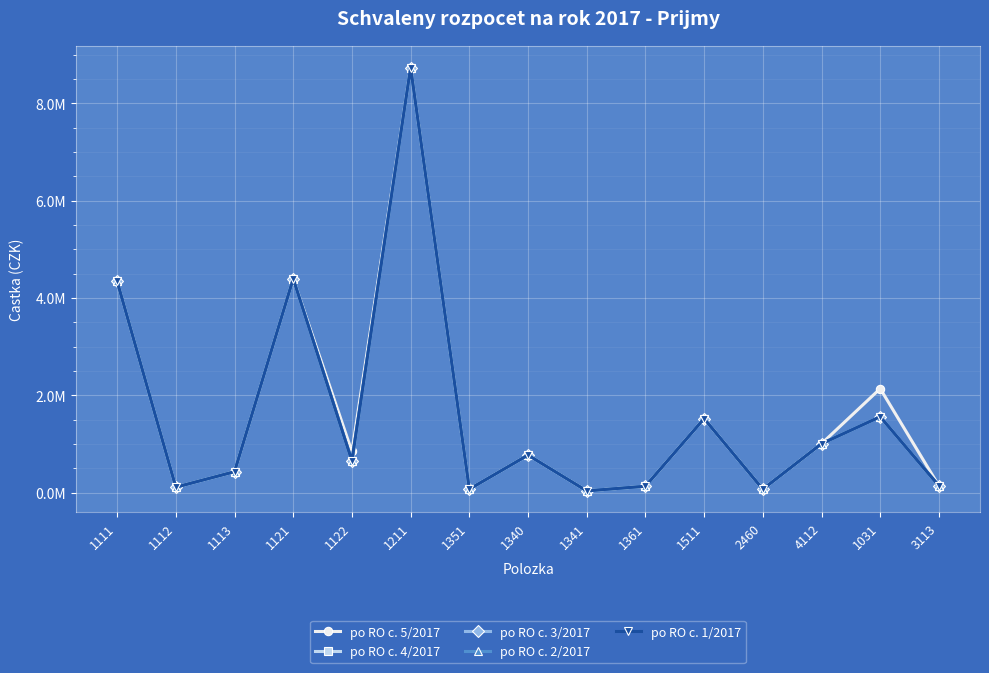

At how many categories does at least one series exceed 6664218?

1